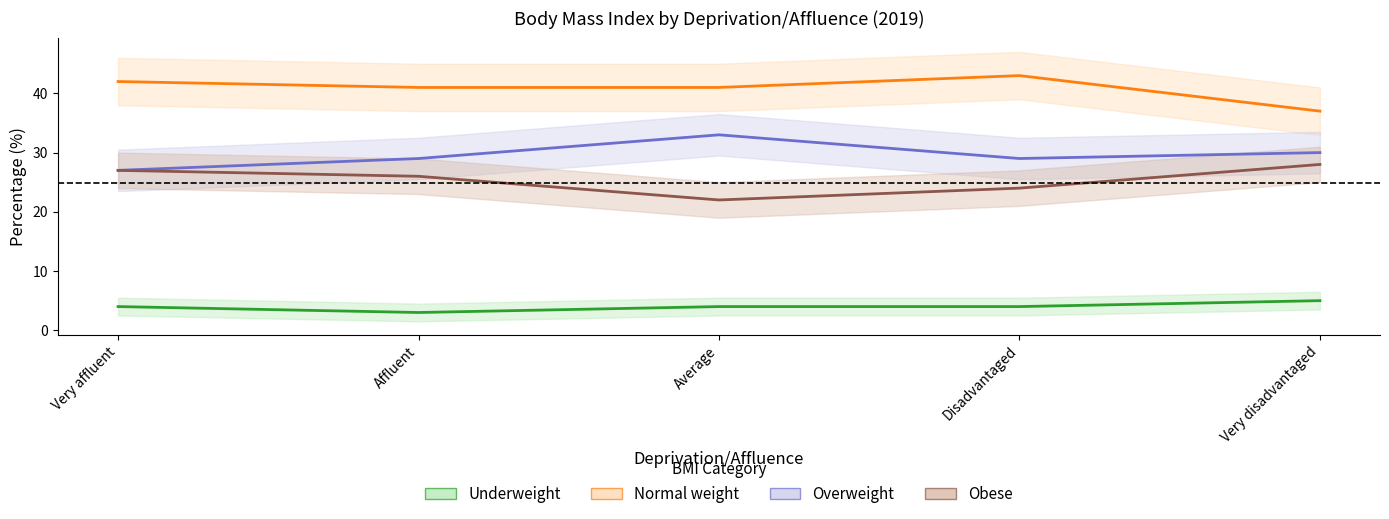

Which label corresponds to the largest value in the chart?

Disadvantaged